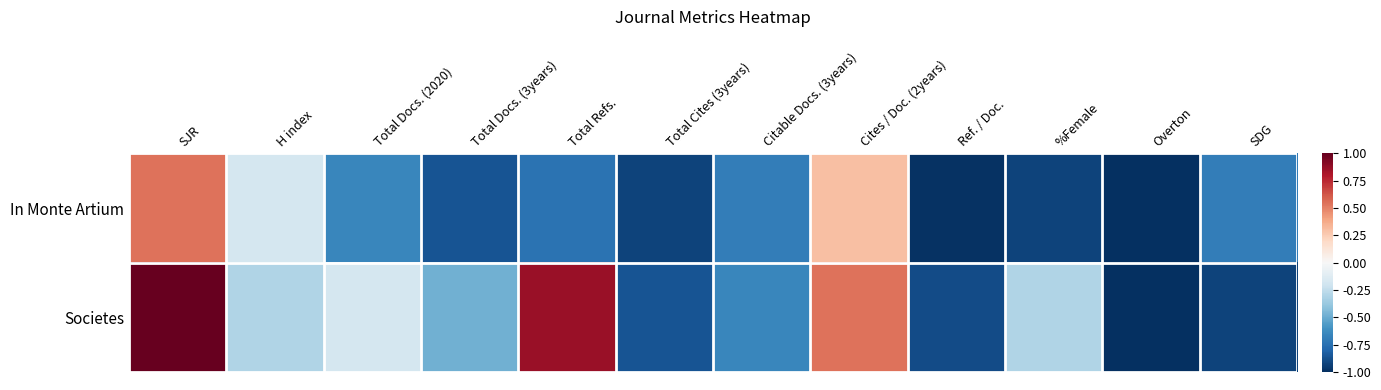

What is the spread (max minus min) of values at Cites / Doc. (2years)?

0.2